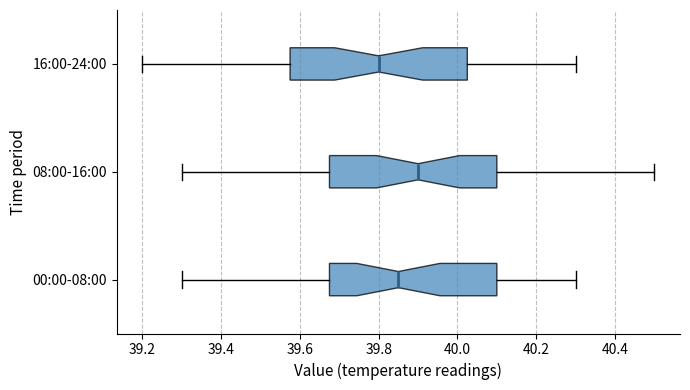

Reading bottom to top, read every box against the x-axis: the position of its median line, the range the box covers, and the ends of its whiskers. The values are not printed on the chart, so give them approximately, as read against the axis.

00:00-08:00: median 39.86, box 39.68 to 40.10, whiskers 39.30 to 40.30
08:00-16:00: median 39.90, box 39.68 to 40.10, whiskers 39.30 to 40.50
16:00-24:00: median 39.80, box 39.58 to 40.02, whiskers 39.20 to 40.30